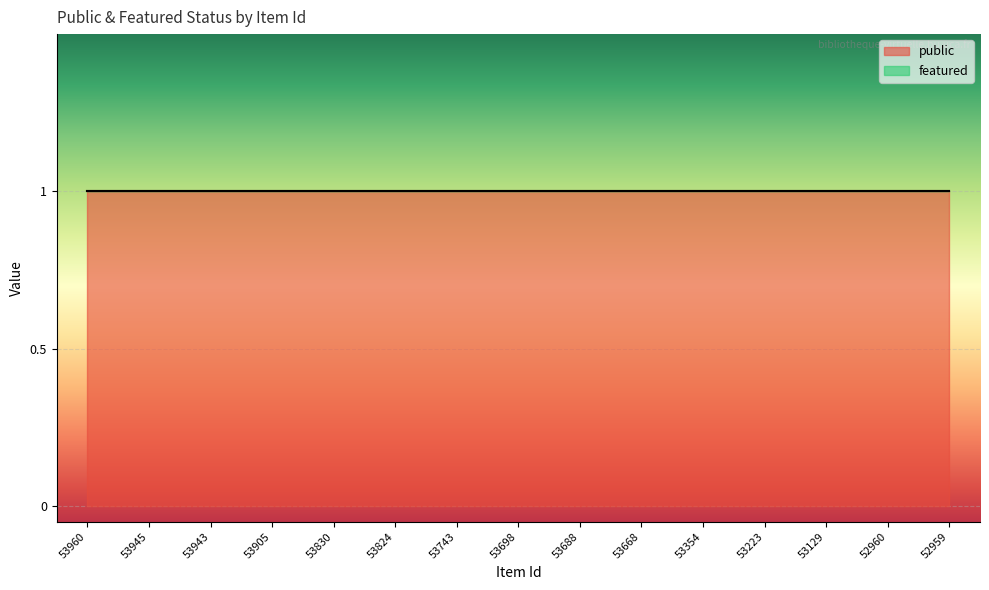

What is the total value across all series at 52960?

1